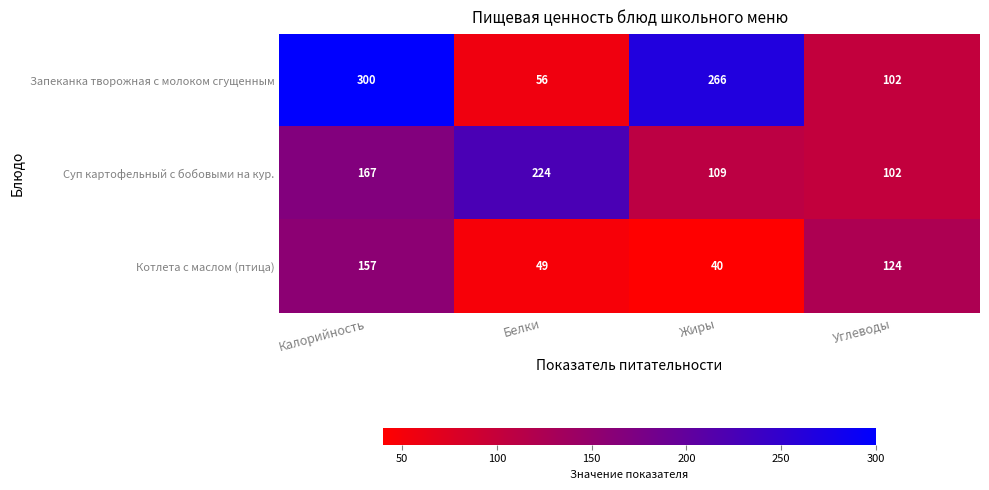

How many data points does each series have?

4